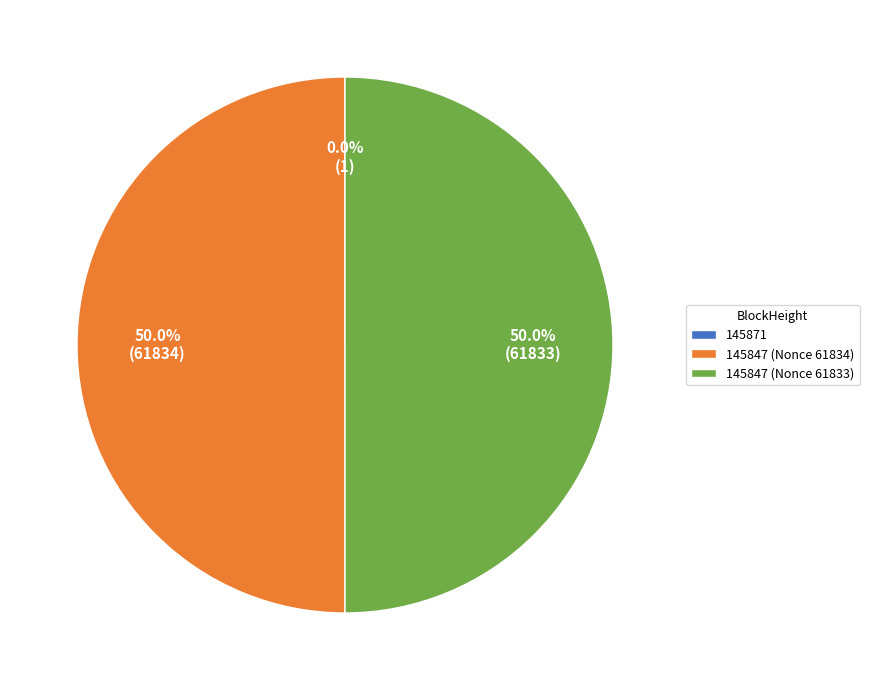

Combined, do 145847 (Nonce 61834) and 145847 (Nonce 61833) account for over 50%?

Yes